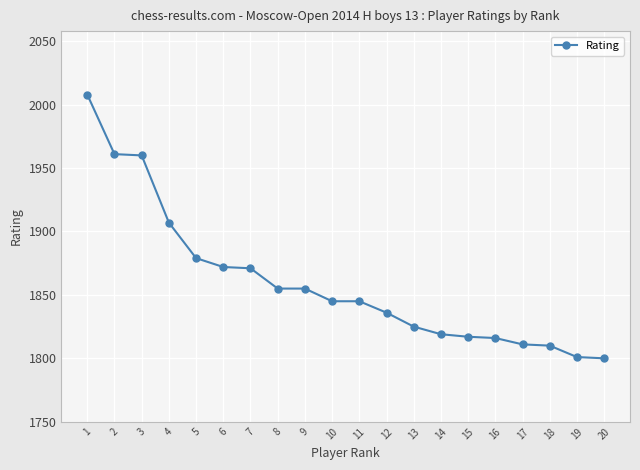

Is it true that the value at 14 is 1819?

True